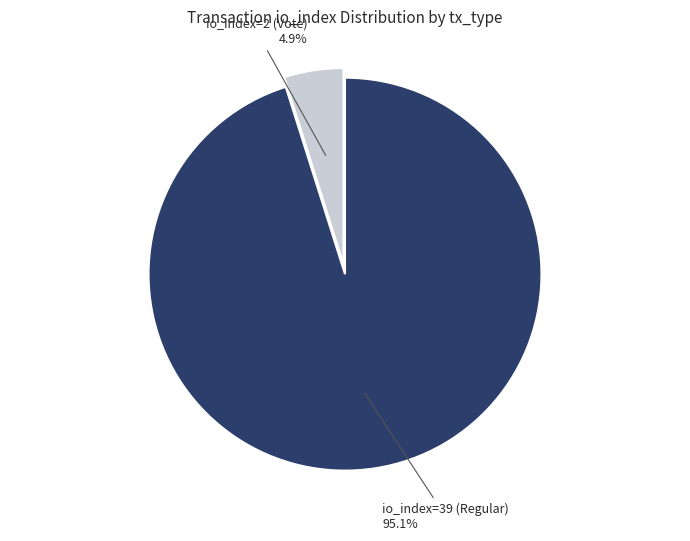

How many slices are in this pie chart?

2